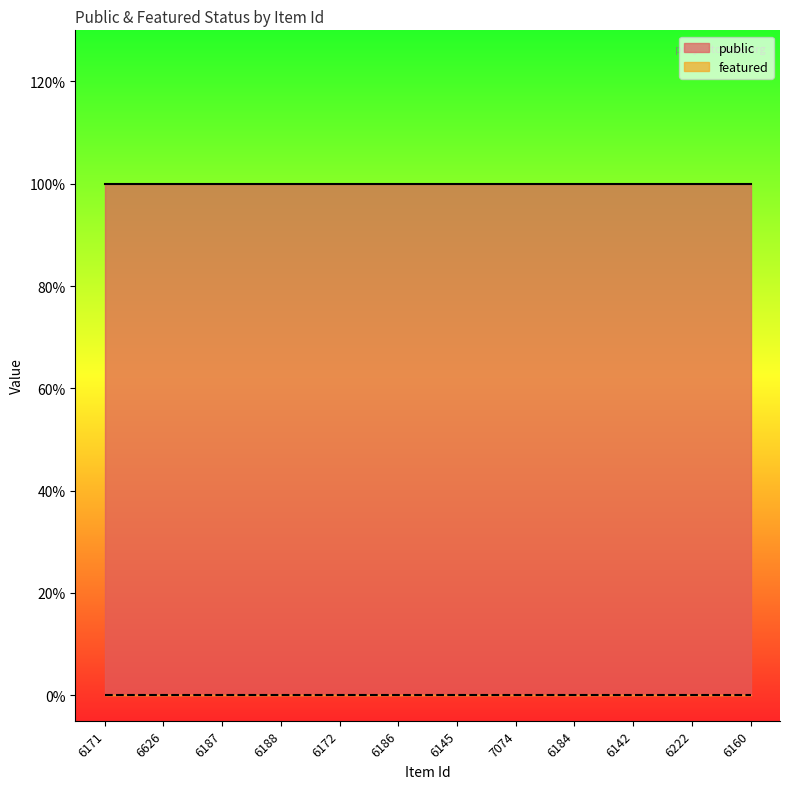

What is the spread (max minus min) of values at 6222?

1